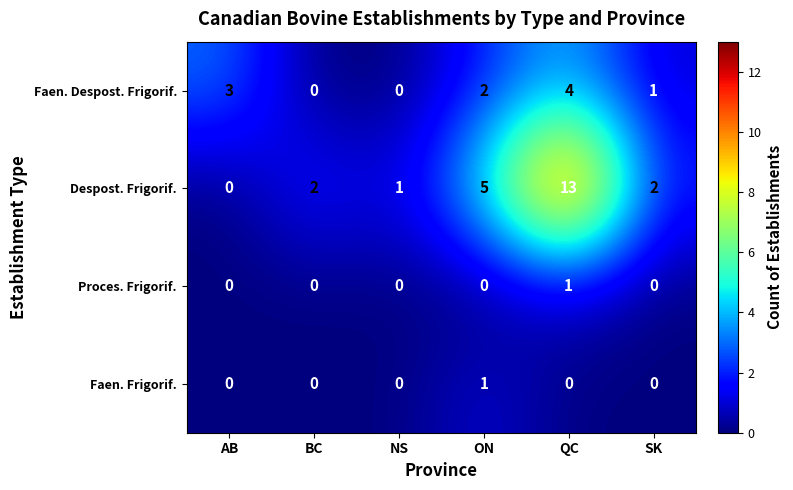

How many distinct data groups are displayed?

4